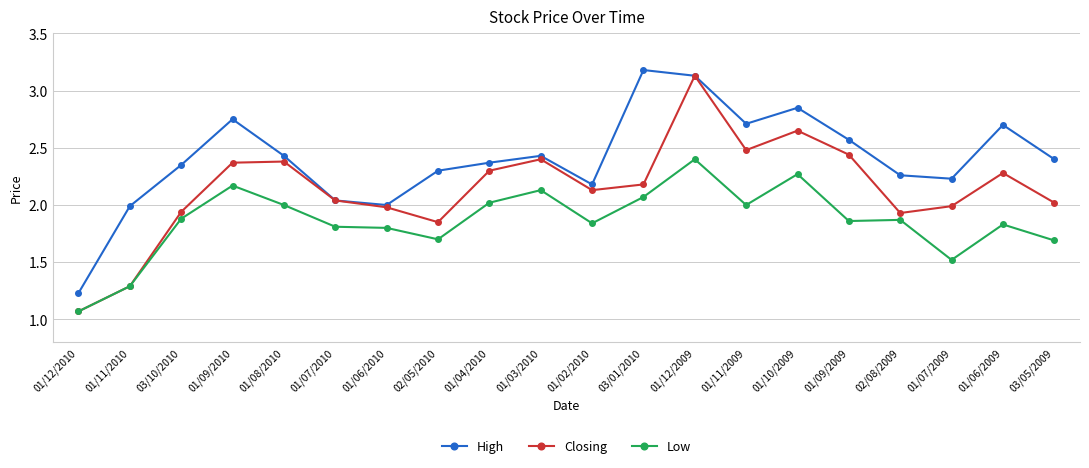

How many lines are shown in the chart?

3